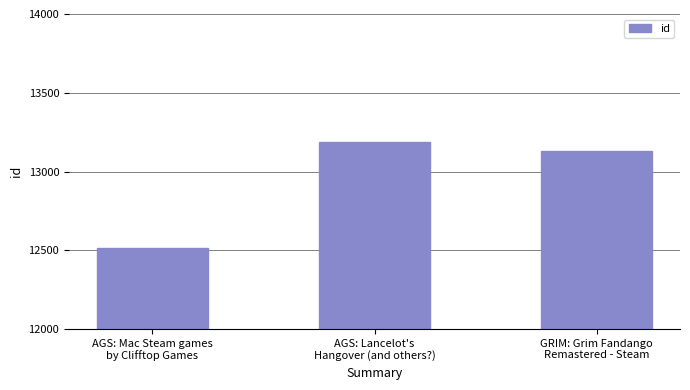

Reading left to right, transcribe all the data shown in this chart.

12515	13187	13128